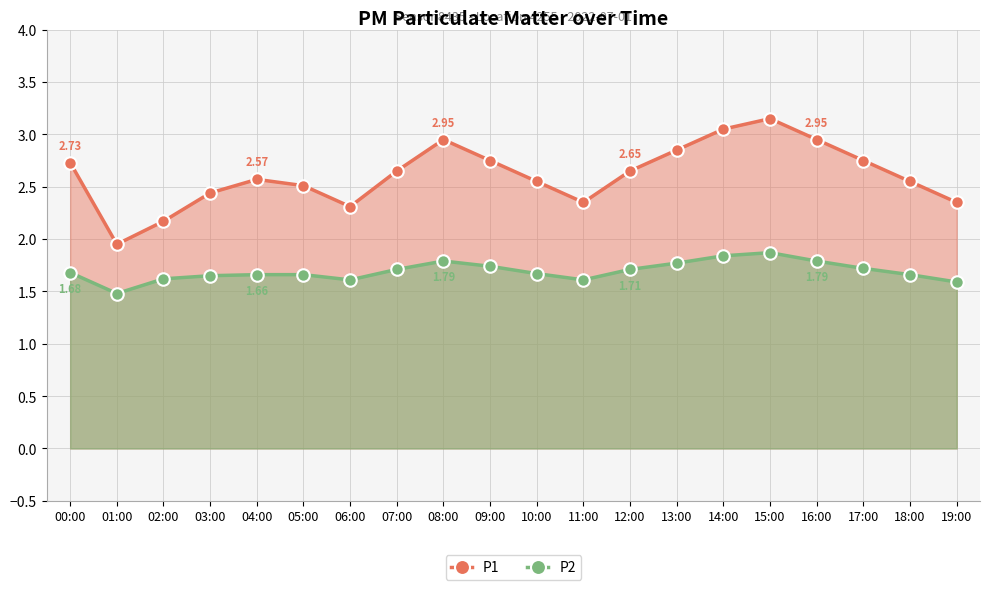

Reading right to left, extract all data points from this chart.

P1: 2.4	2.5	2.8	3.0	3.1	3.0	2.9	2.6	2.4	2.5	2.8	3.0	2.6	2.3	2.5	2.6	2.4	2.2	1.9	2.7
P2: 1.6	1.7	1.7	1.8	1.9	1.8	1.8	1.7	1.6	1.7	1.7	1.8	1.7	1.6	1.7	1.7	1.6	1.6	1.5	1.7